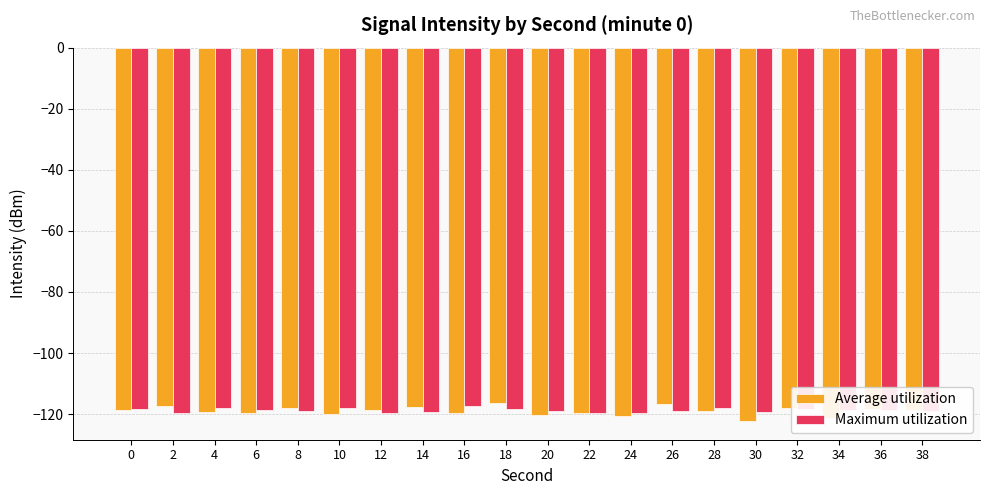

What is the spread (max minus min) of values at 24?

0.8